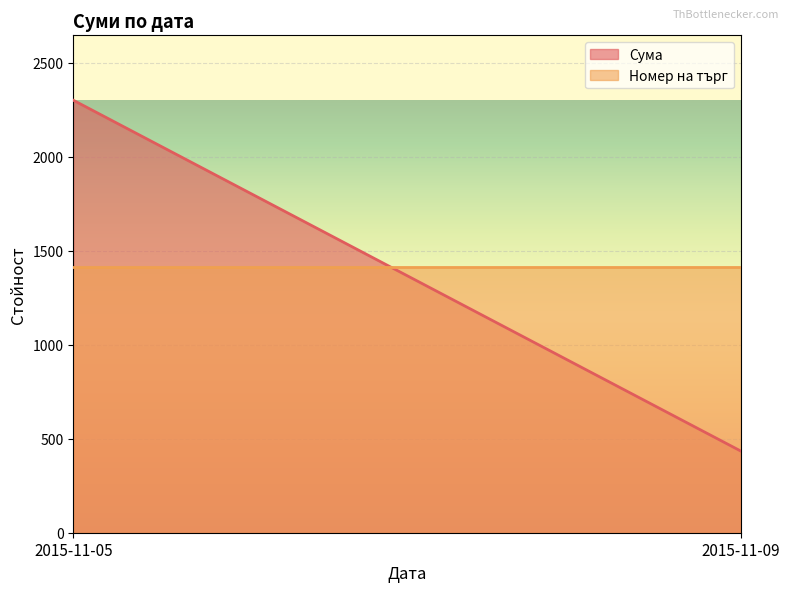

Rank the series at 2015-11-09 from lowest to highest value.

Сума, Номер на търг